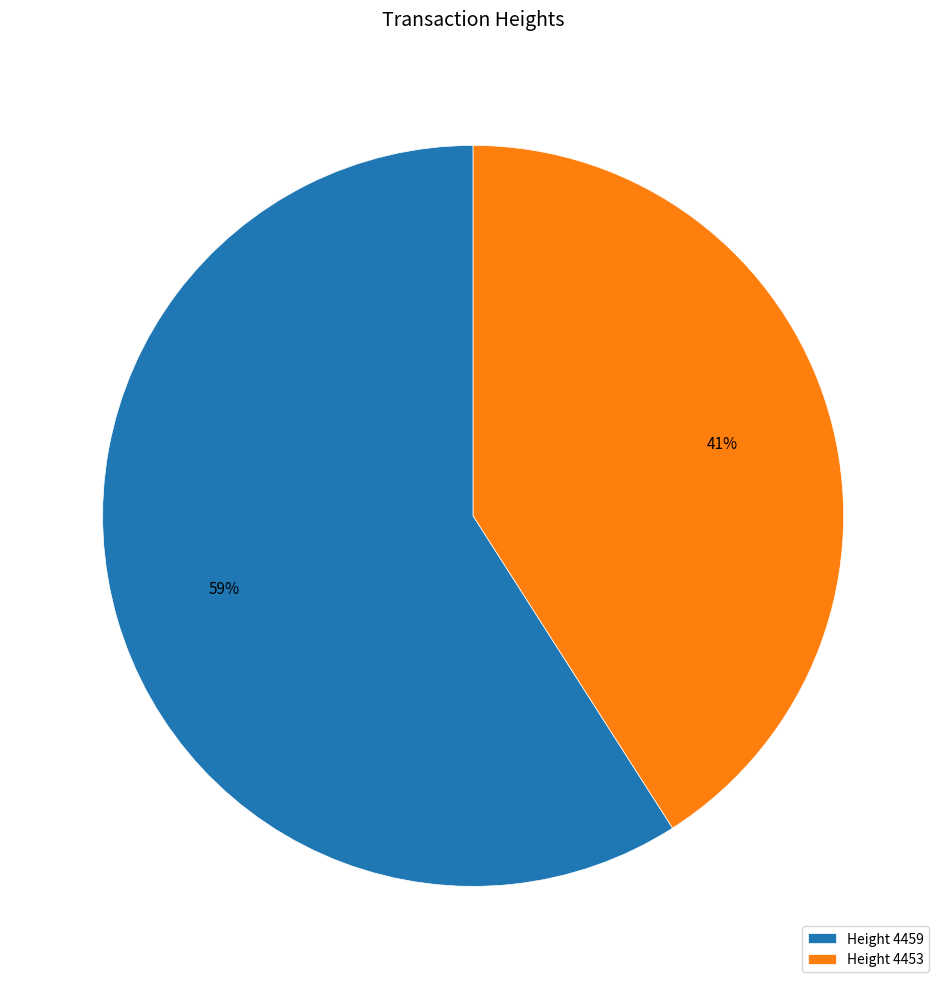

How many slices are in this pie chart?

2